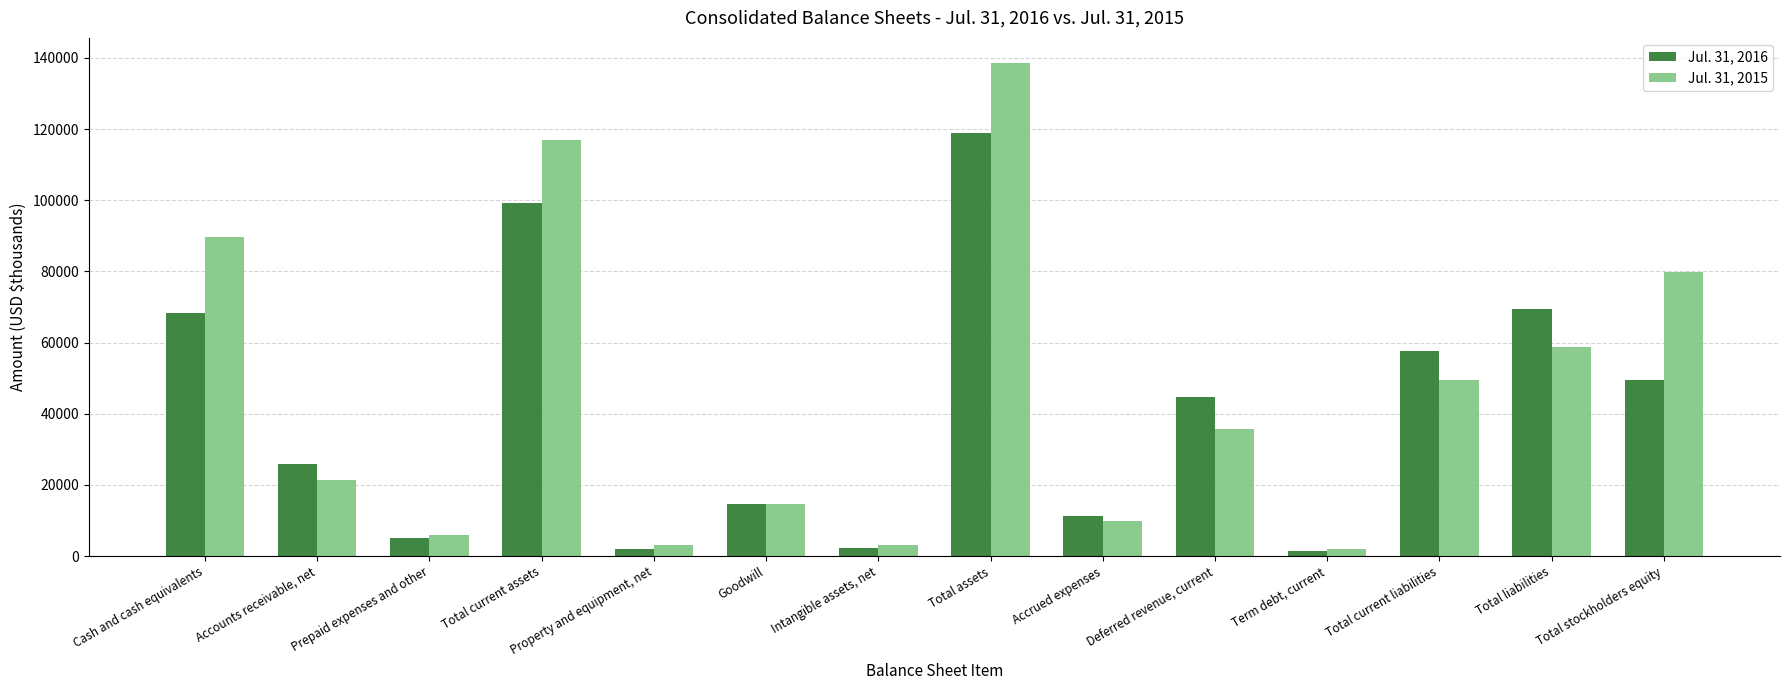

Where does the Jul. 31, 2015 series first go above 35648?

Cash and cash equivalents